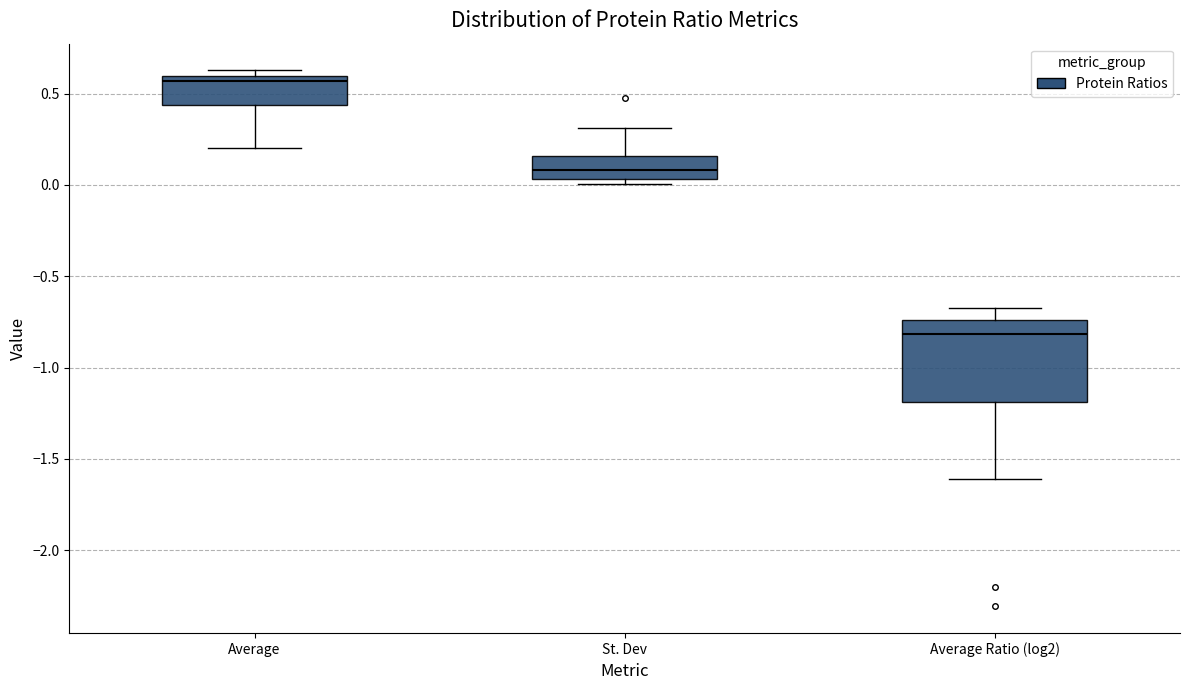

Reading left to right, read every box against the y-axis: the position of its median line, the range the box covers, and the ends of its whiskers. The values are not printed on the chart, so give them approximately, as read against the axis.

Average: median 0.55, box 0.45 to 0.60, whiskers 0.20 to 0.65
St. Dev: median 0.10, box 0.05 to 0.15, whiskers 0.00 to 0.30
Average Ratio (log2): median -0.80, box -1.20 to -0.75, whiskers -1.60 to -0.65